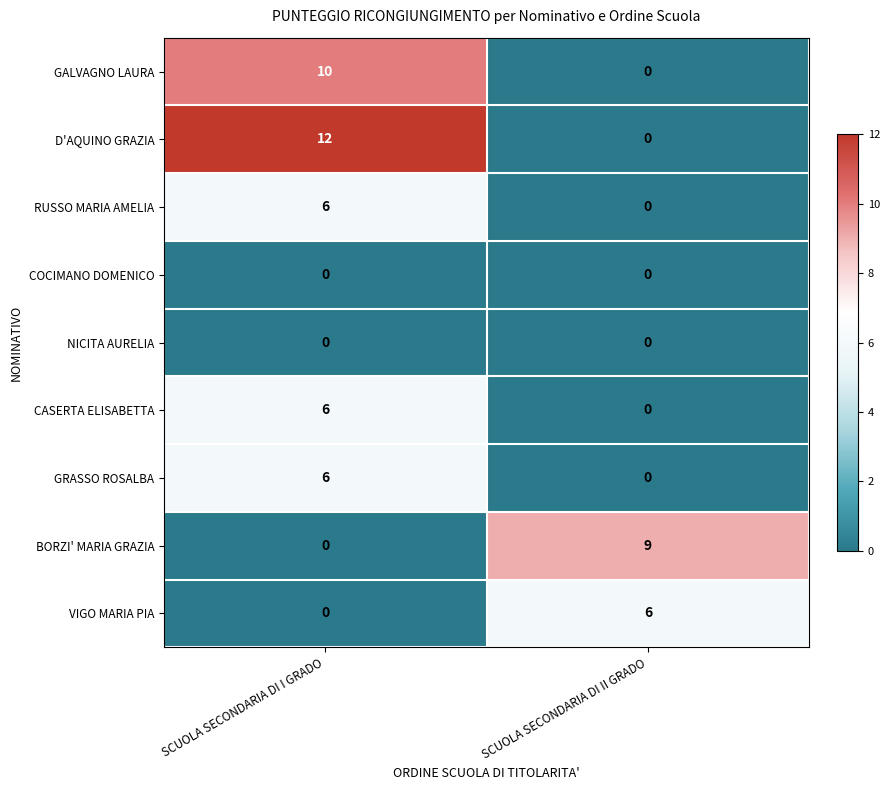

List the labels in order of VIGO MARIA PIA value, largest first.

SCUOLA SECONDARIA DI II GRADO, SCUOLA SECONDARIA DI I GRADO